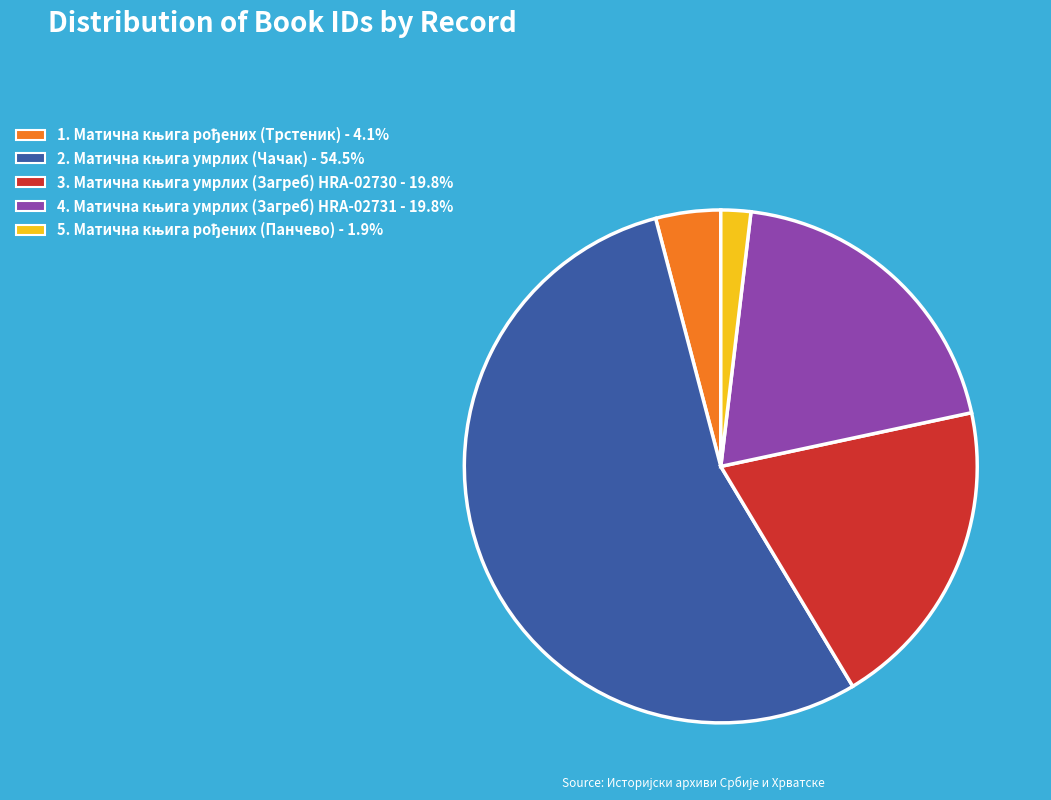

Does any single category account for the majority?

Yes